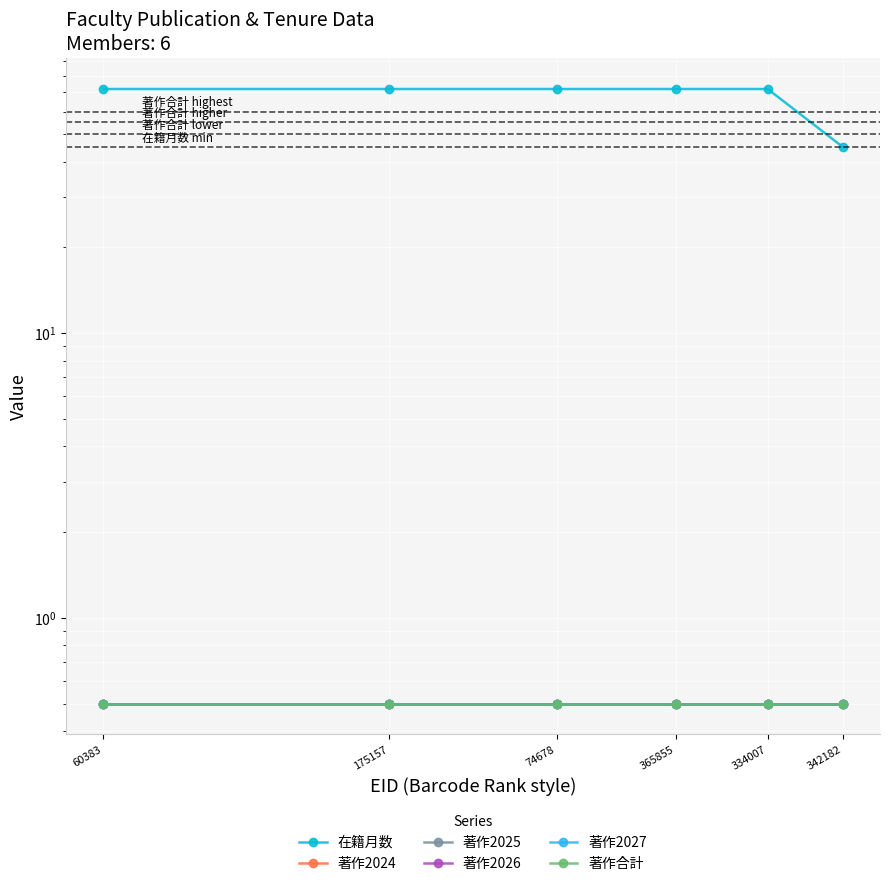

List the series in order of their peak value, lowest first.

著作2024, 著作2025, 著作2026, 著作2027, 著作合計, 在籍月数